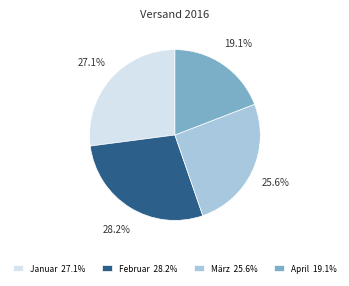

The März slice represents 15% of the pie. True or false?

False